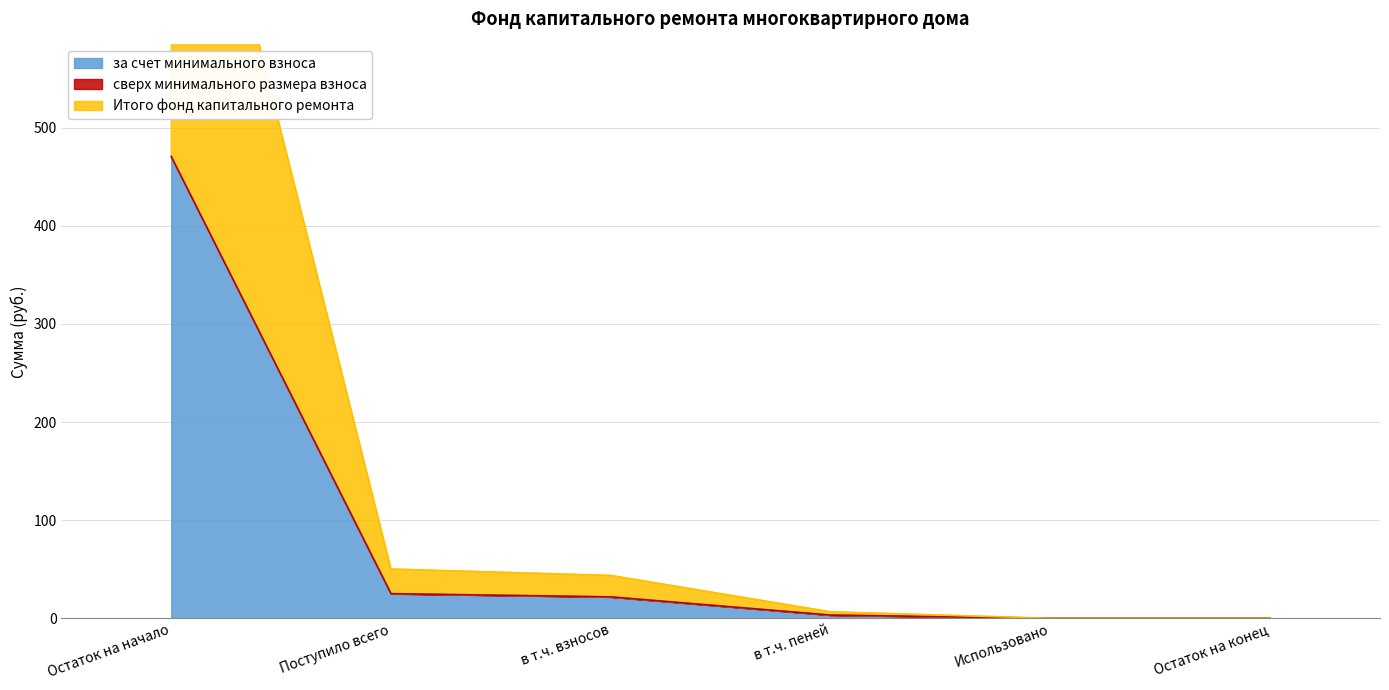

Does the chart have visible grid lines?

Yes